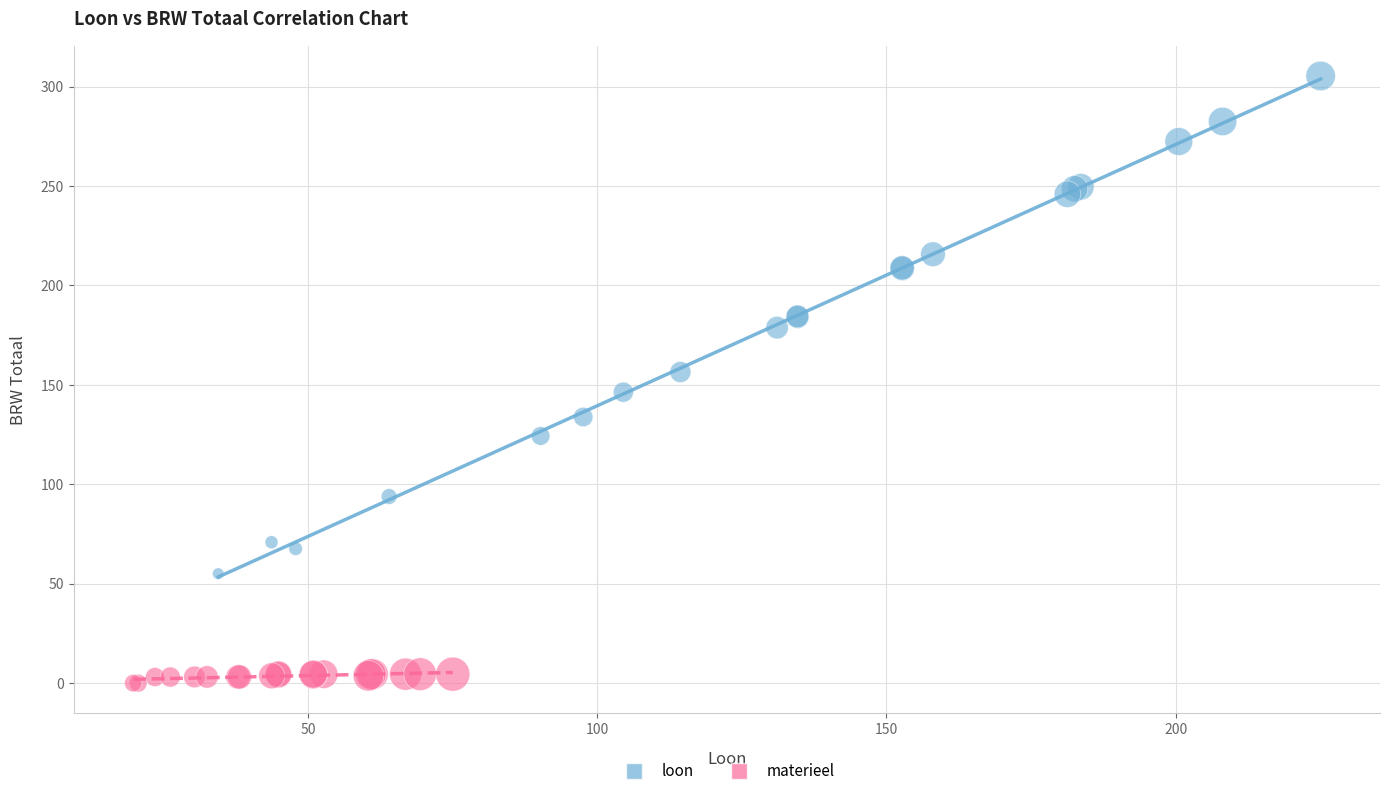

Which series contains the lowest Y value?

materieel